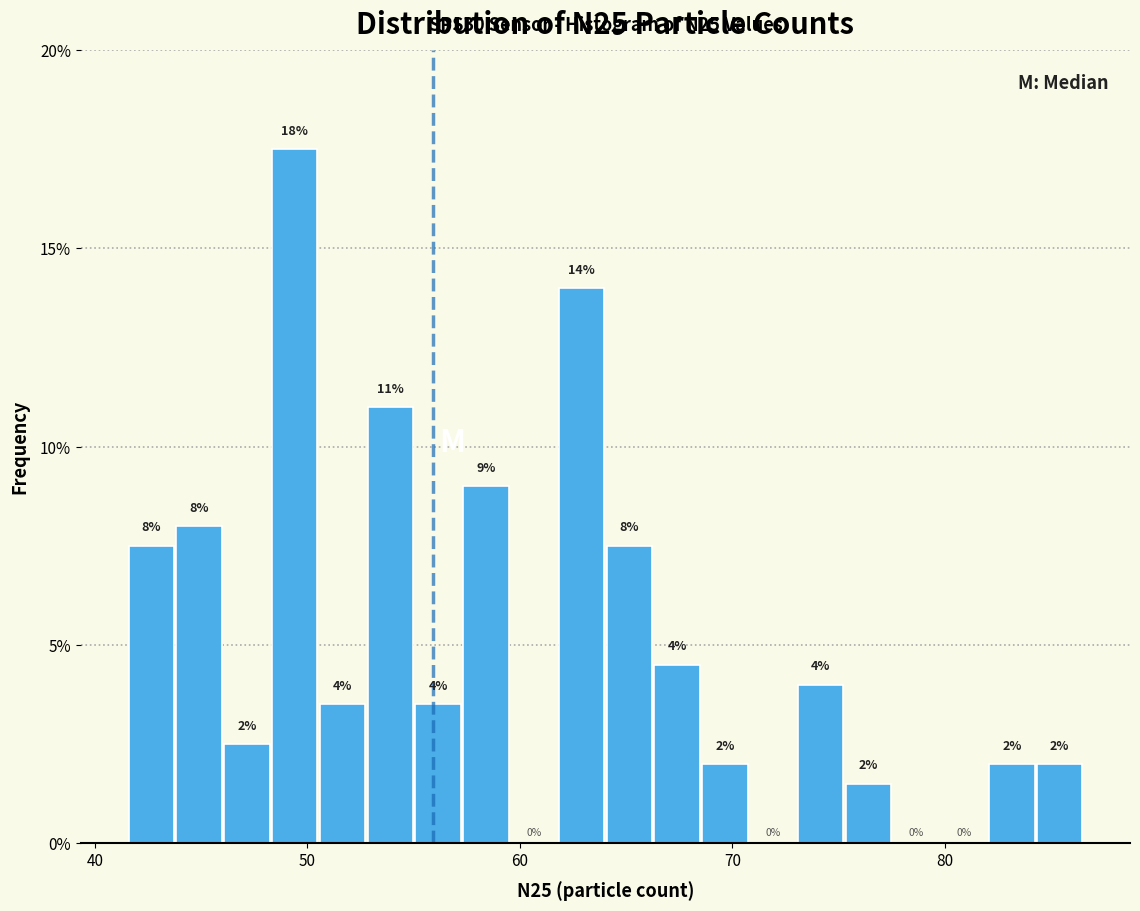

Read against the x-axis, roughly where is the centre of the tallest bar?

49